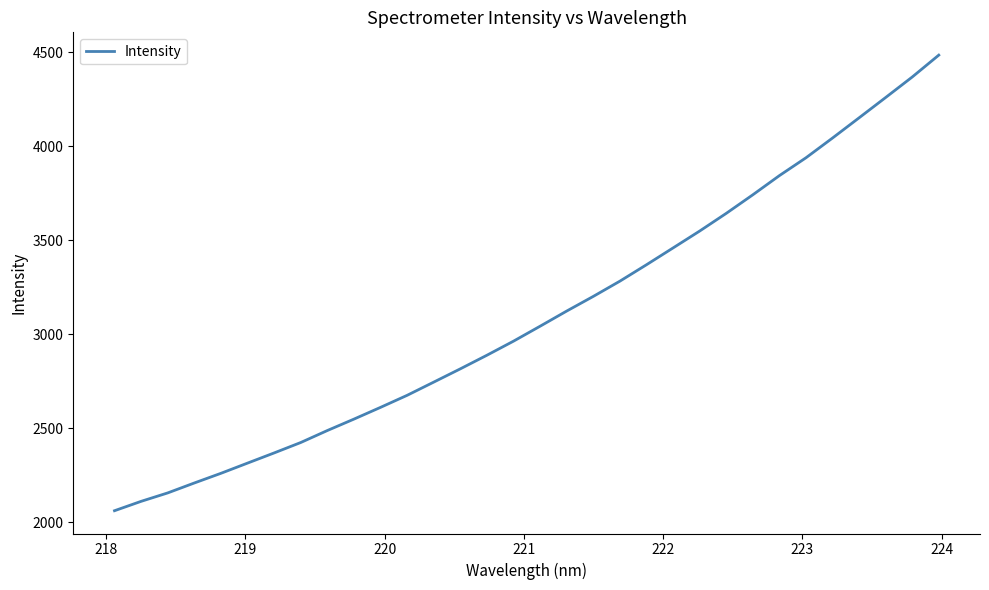

What is the smallest value displayed?

2061.1